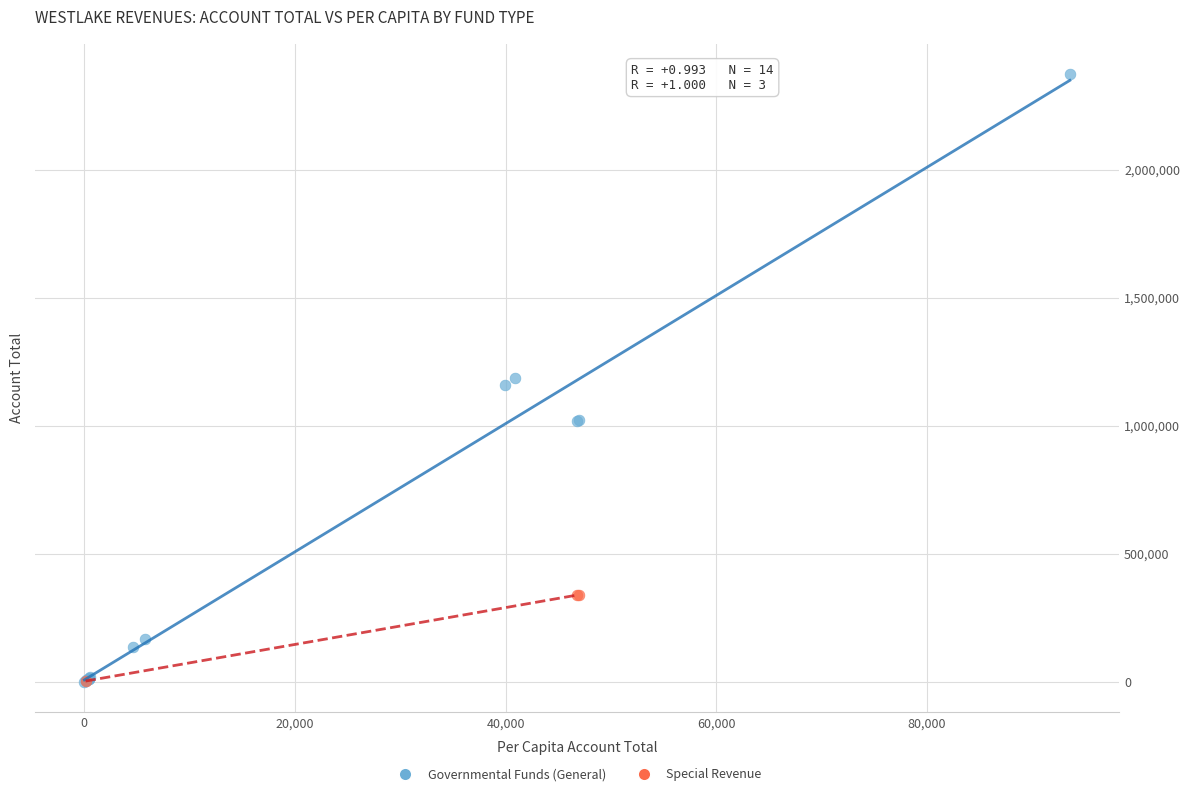

Which series has the largest Y range (max minus min)?

Governmental Funds (General)